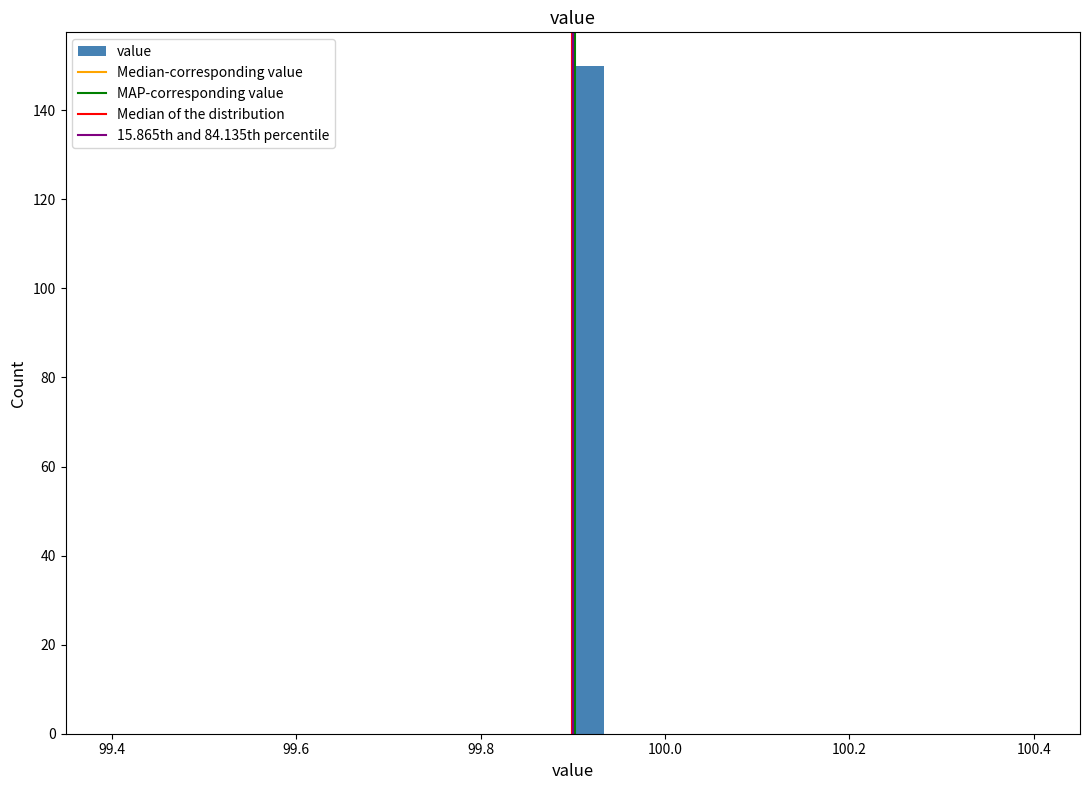

Read against the x-axis, roughly where is the centre of the tallest bar?

99.92